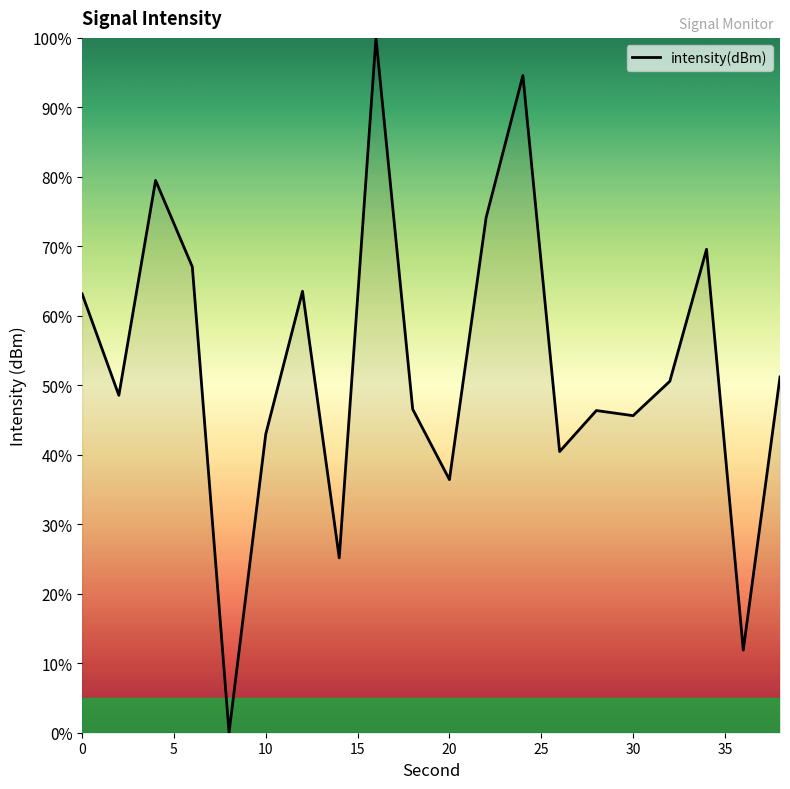

What is the maximum value shown in the chart?

100.0